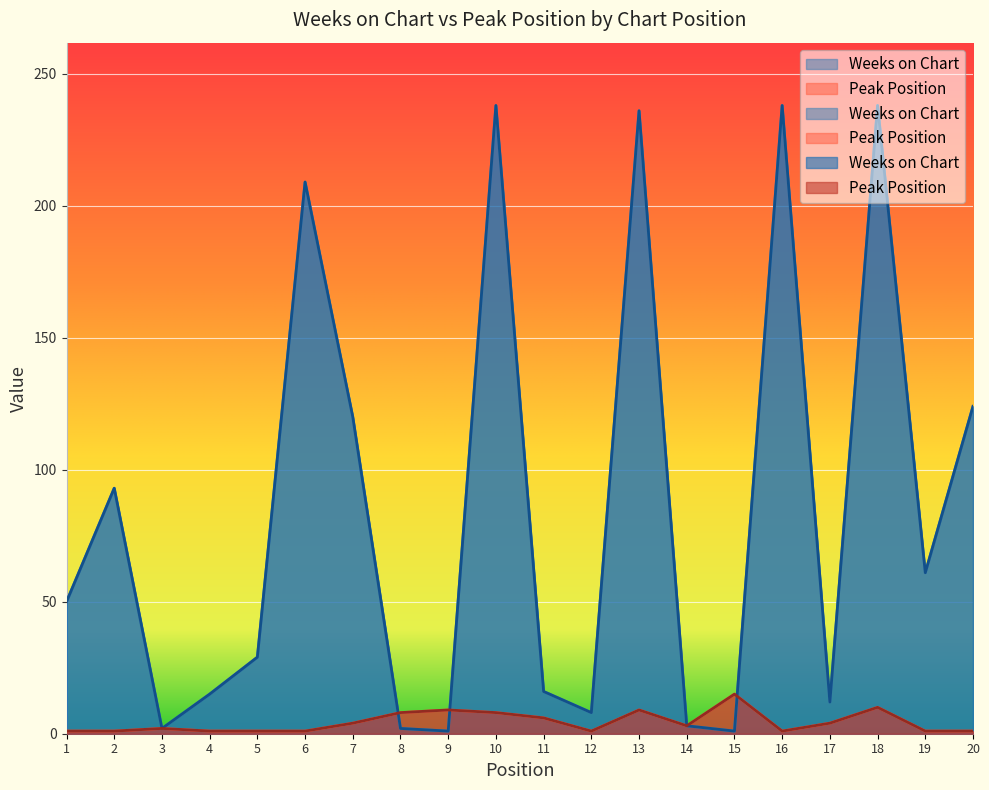

The value of Weeks on Chart at 19 is 18. True or false?

False